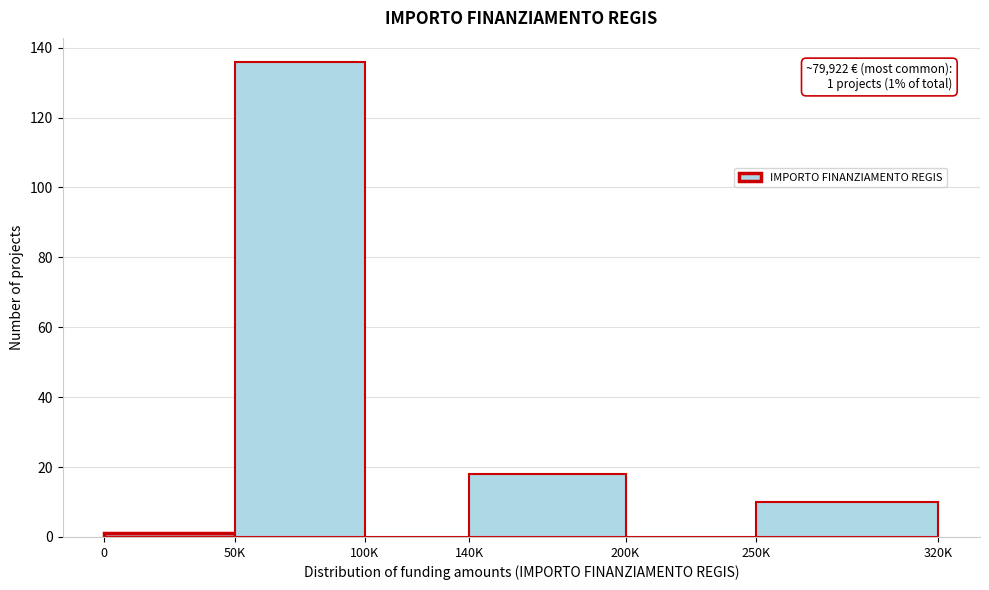

Reading right to left, what are all the values shown in this chart?

250K=10	200K=0	140K=18	100K=0	50K=136	0=1